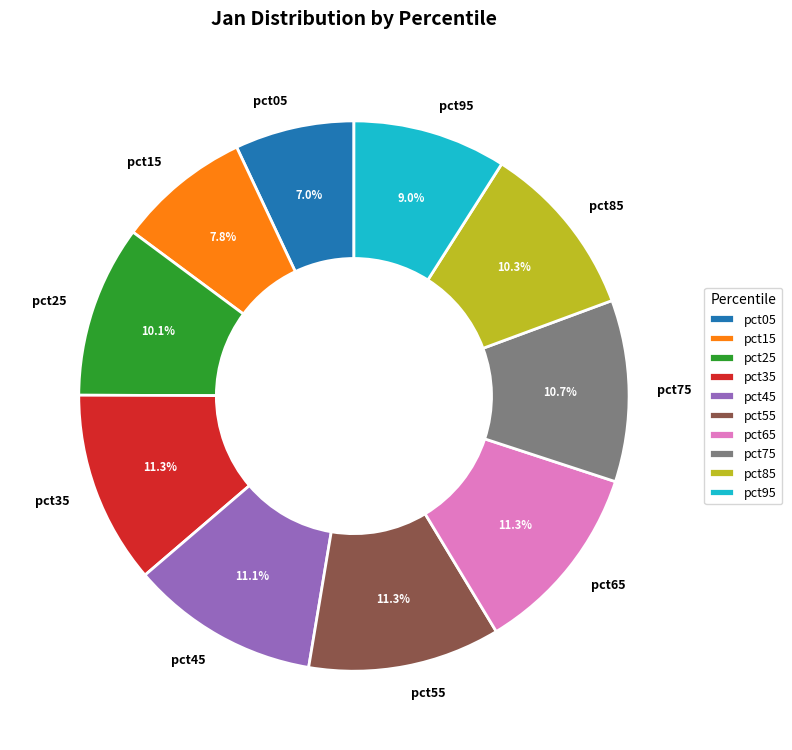

What is the total percentage of pct35 and pct05?

18.3%